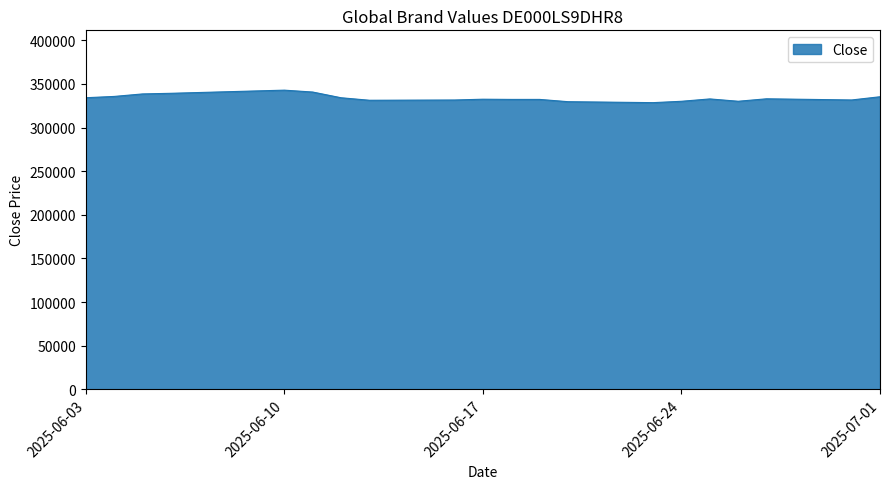

What is the difference between the maximum and minimum values?

14320